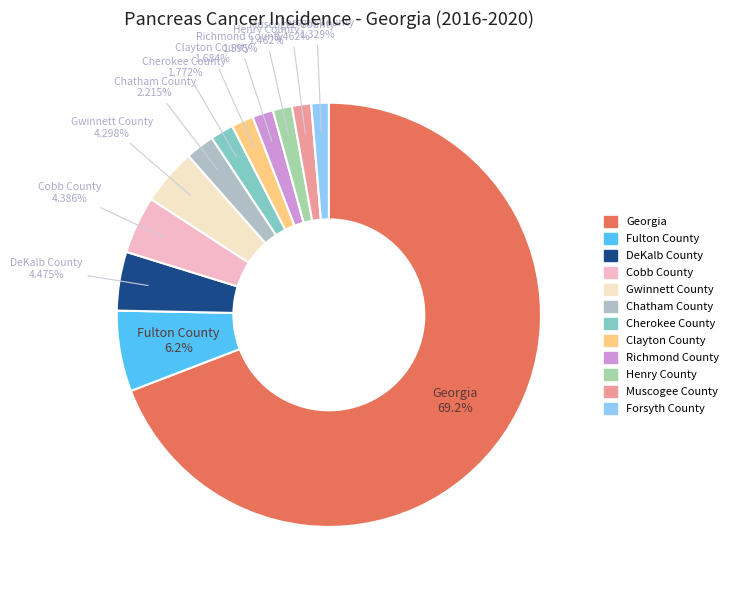

Does Georgia represent more than half of the total?

Yes